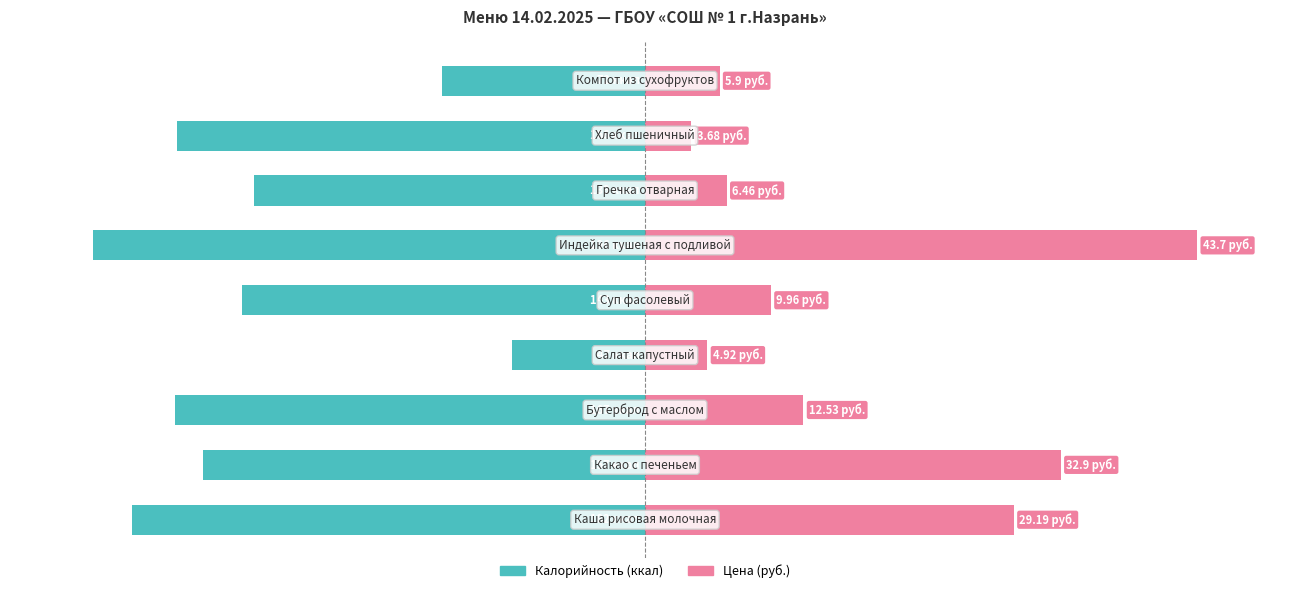

Which series has the largest total across all categories?

Цена (руб.)